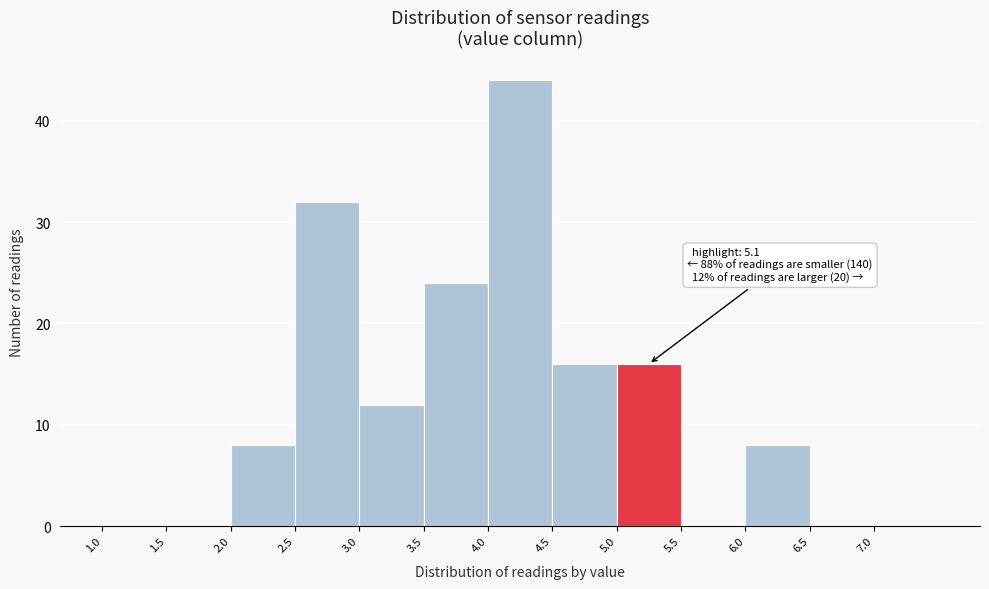

Which range on the x-axis has the tallest bar?

4.0 to 4.5